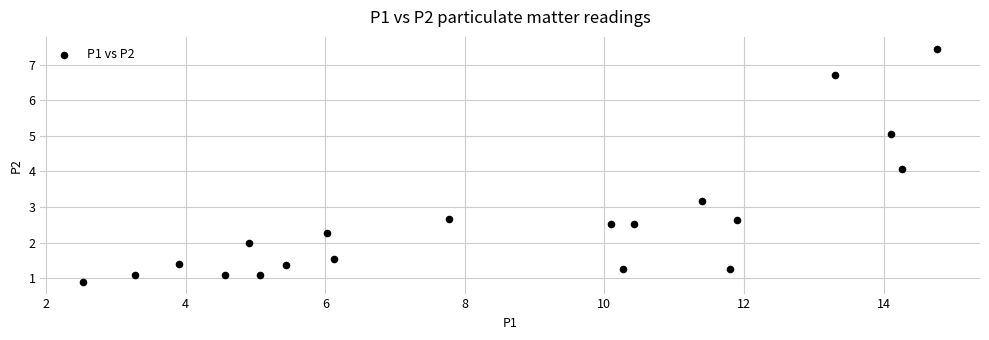

What is the range of X values (max minus min)?

12.2